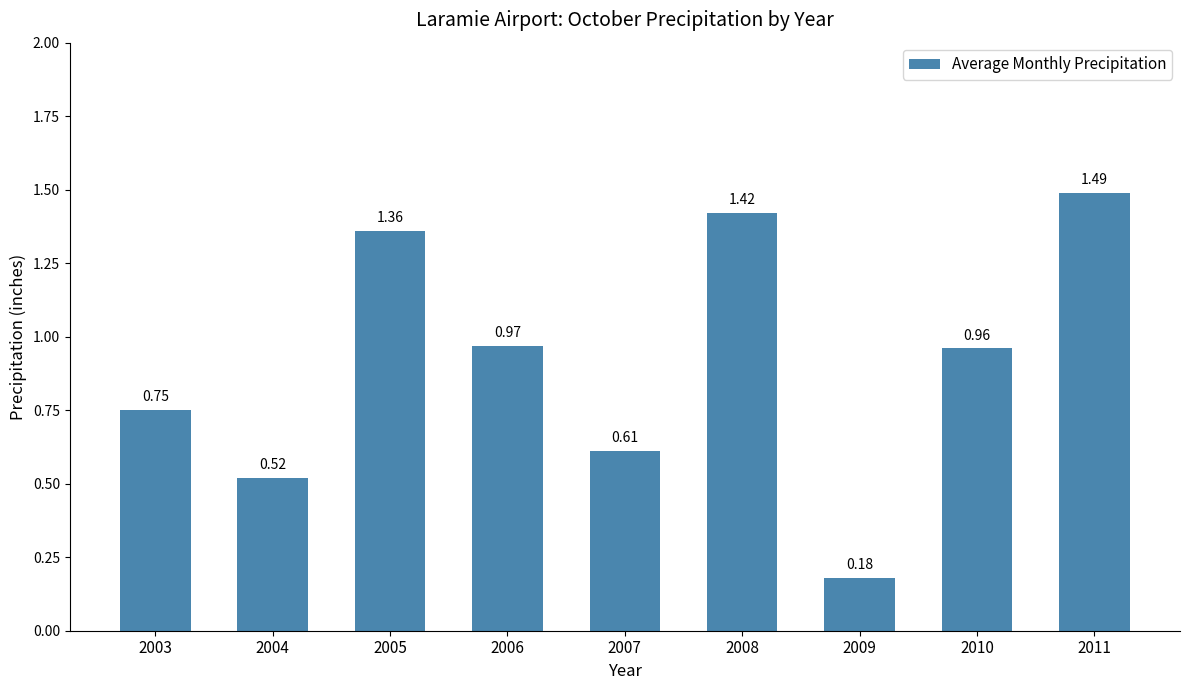

What is the sum of the values at 2003 and 2004?

1.3